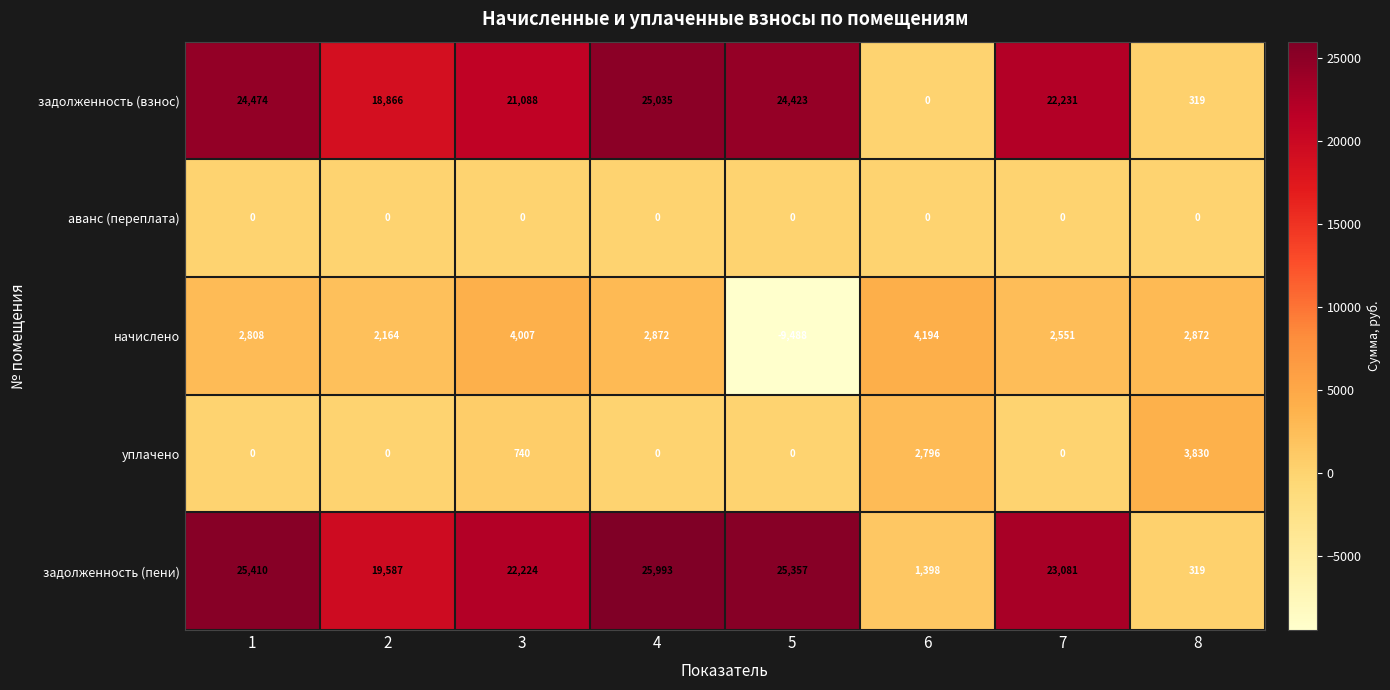

What is the maximum value shown in the chart?

25993